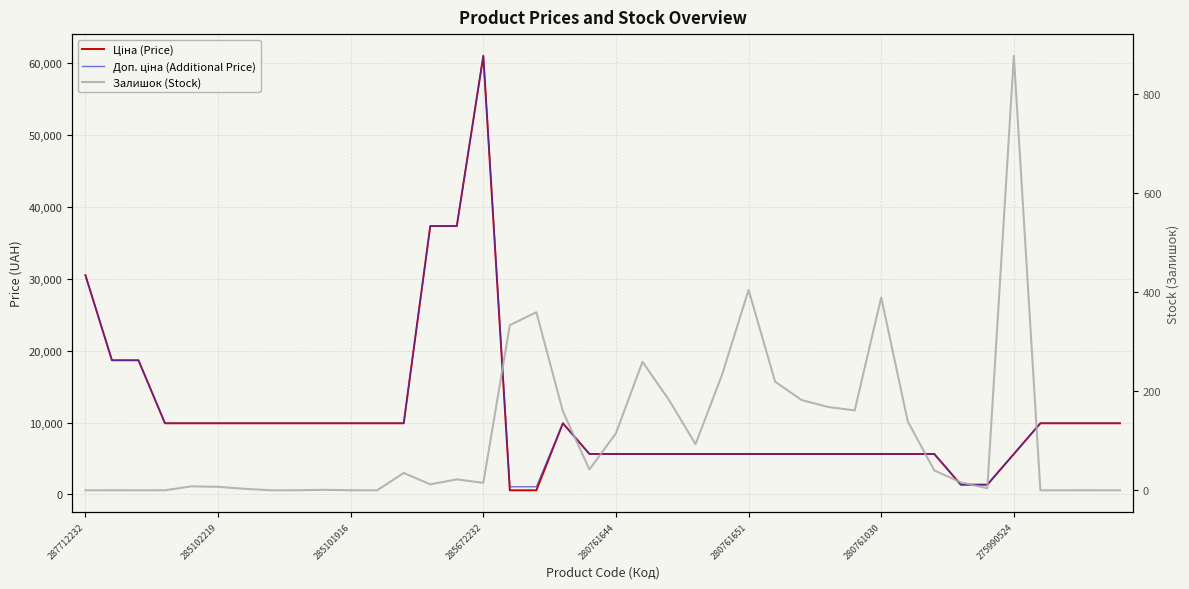

How many lines are shown in the chart?

3